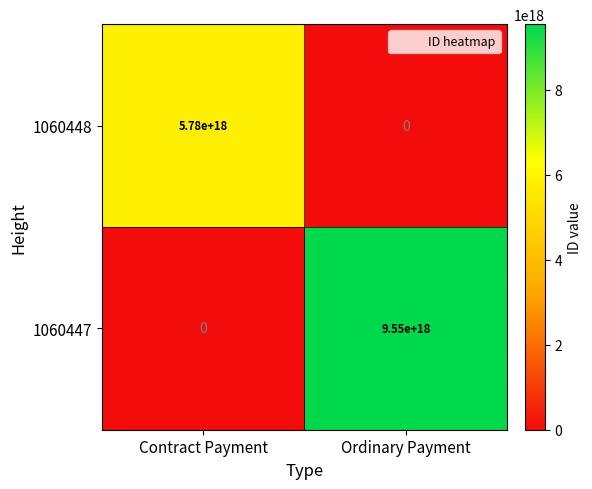

Which label corresponds to the largest value in the chart?

Ordinary Payment